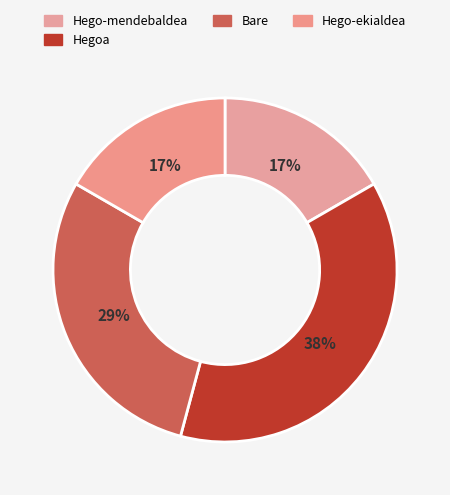

True or false: Hego-mendebaldea accounts for 8% of the total.

False